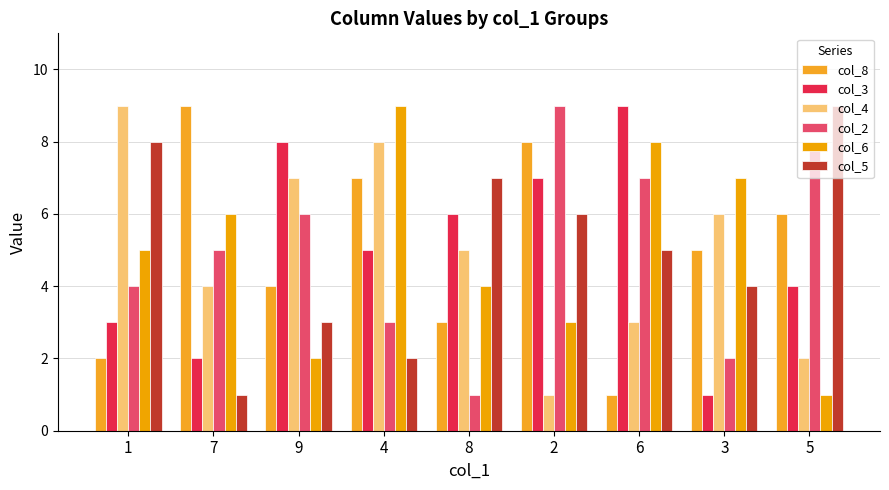

How many distinct data groups are displayed?

6